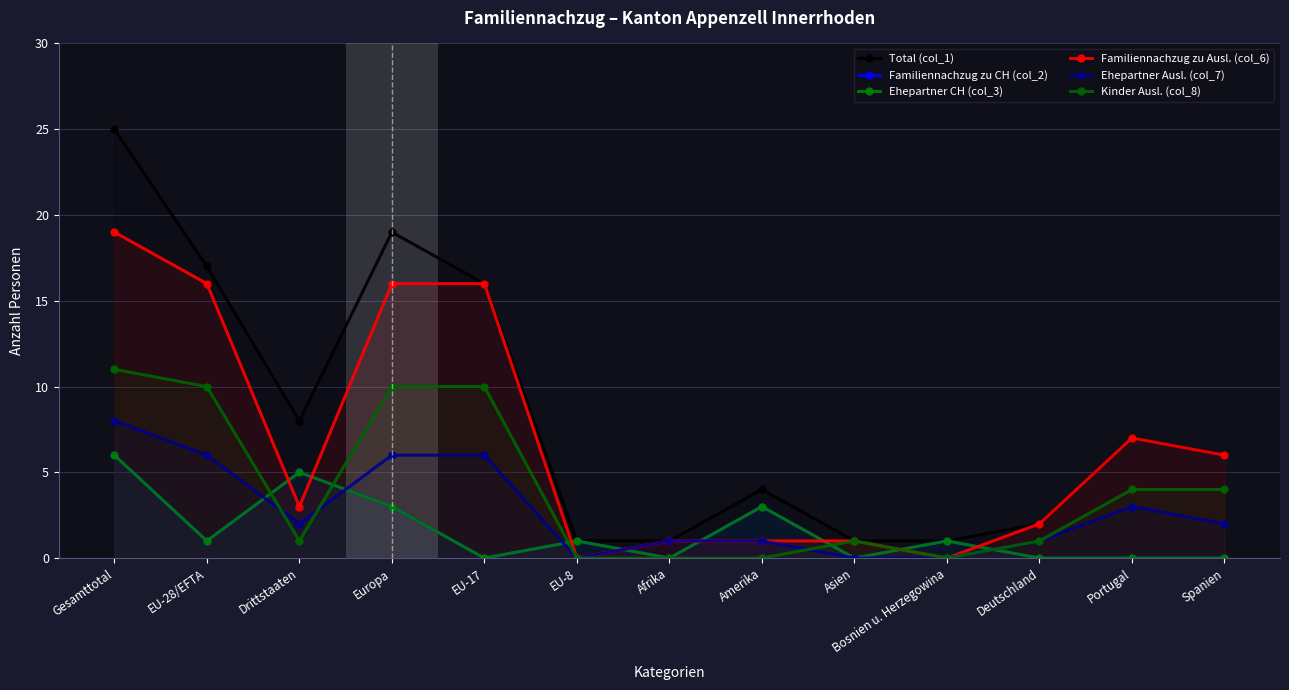

How many lines are shown in the chart?

6